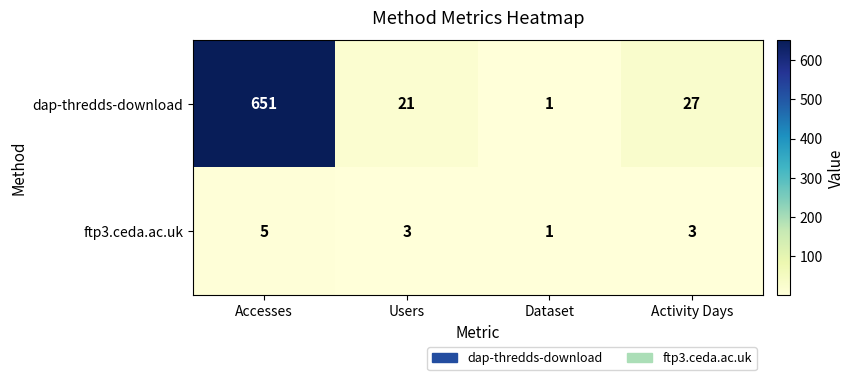

List the series in order of their peak value, lowest first.

ftp3.ceda.ac.uk, dap-thredds-download